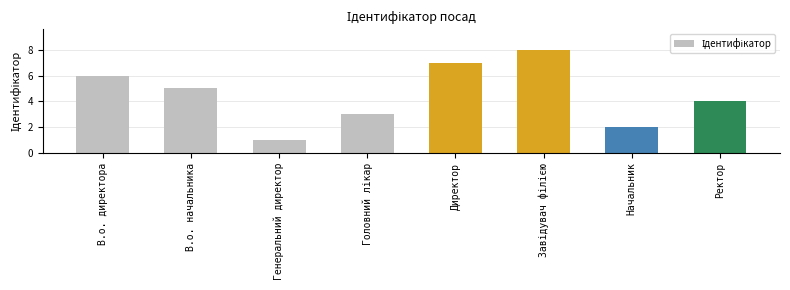

What is the difference between the maximum and minimum values?

7